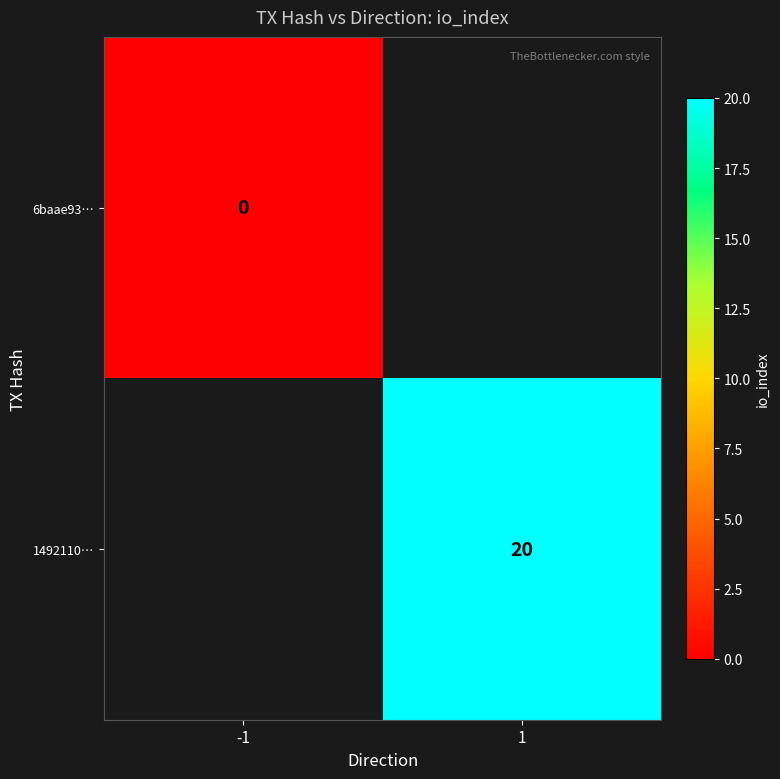

True or false: 1492110… has a value of 7 at 1.

False